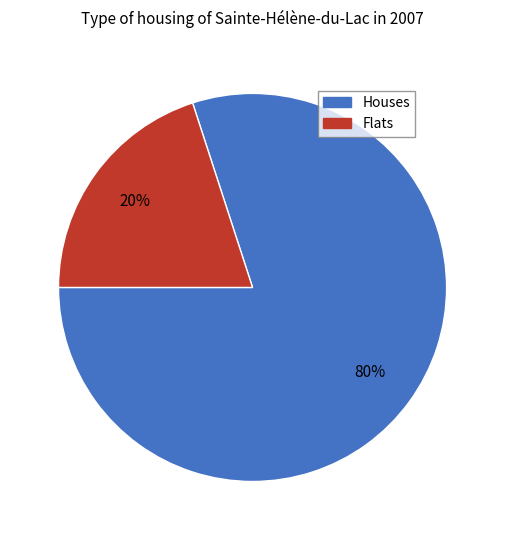

Count the number of slices in the pie.

2